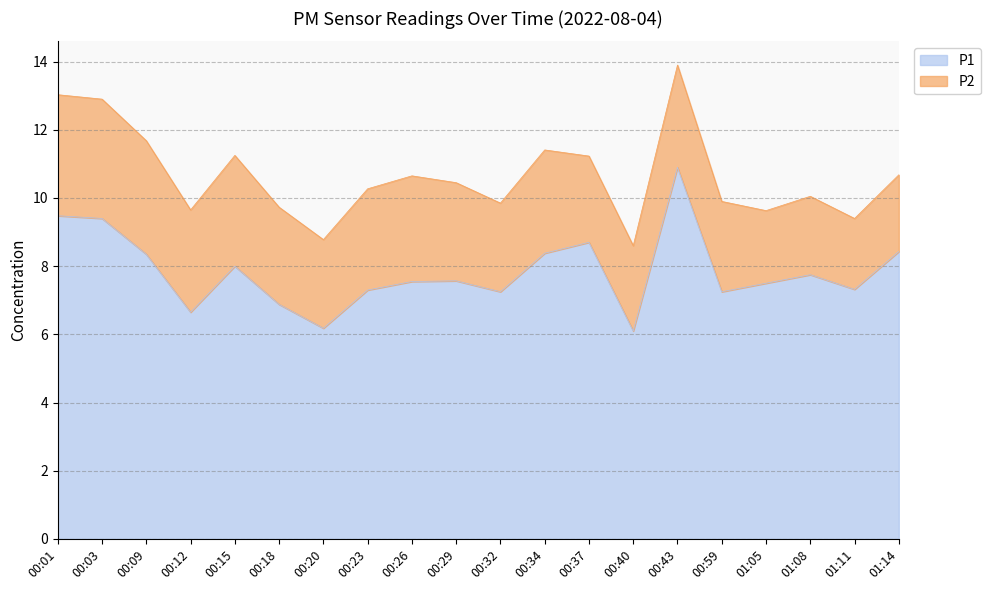

What is the value of the 17th point from the left?

7.5